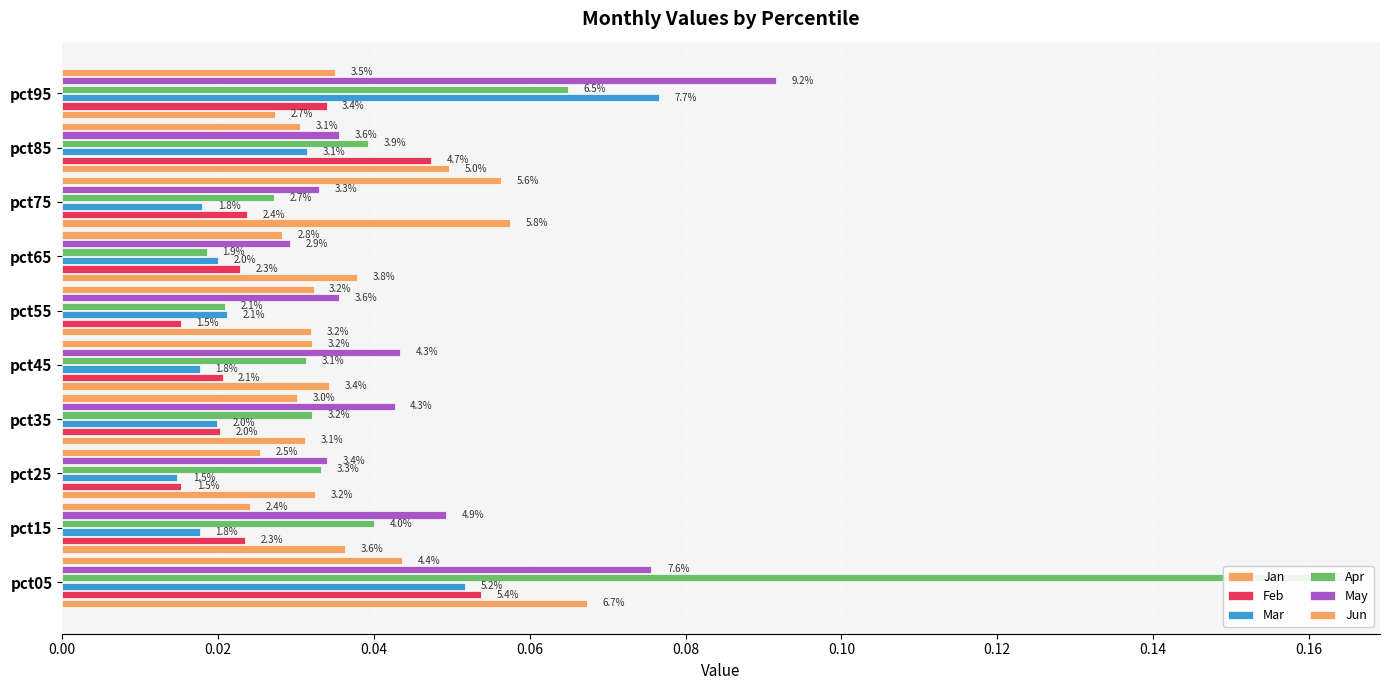

True or false: Feb has a value of 0.0 at pct25.

False